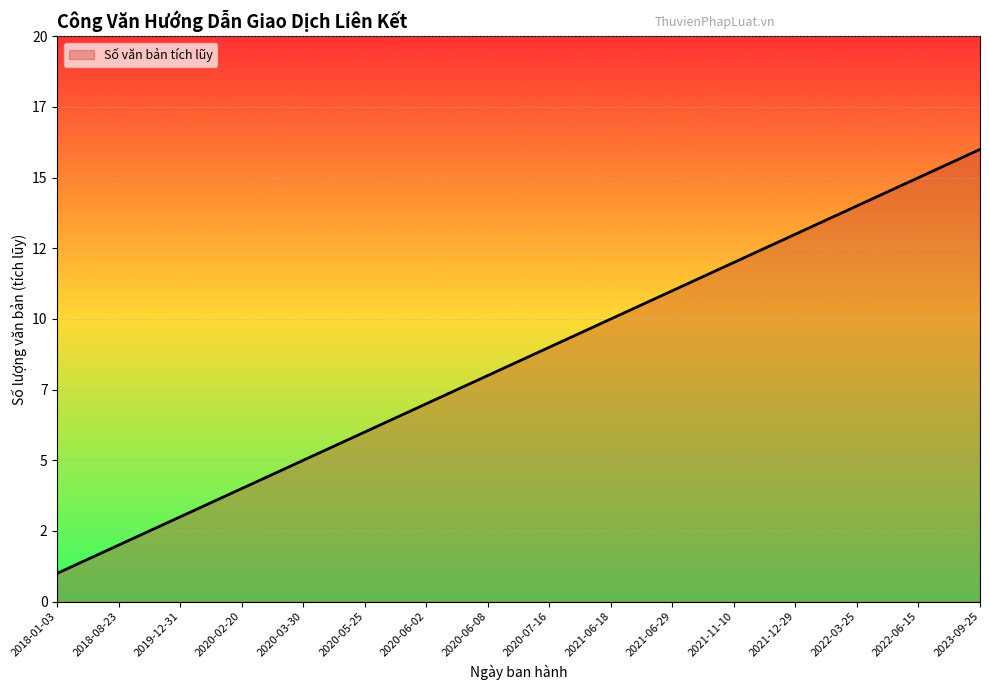

True or false: there are more than 1 points higher than both neighbors.

False